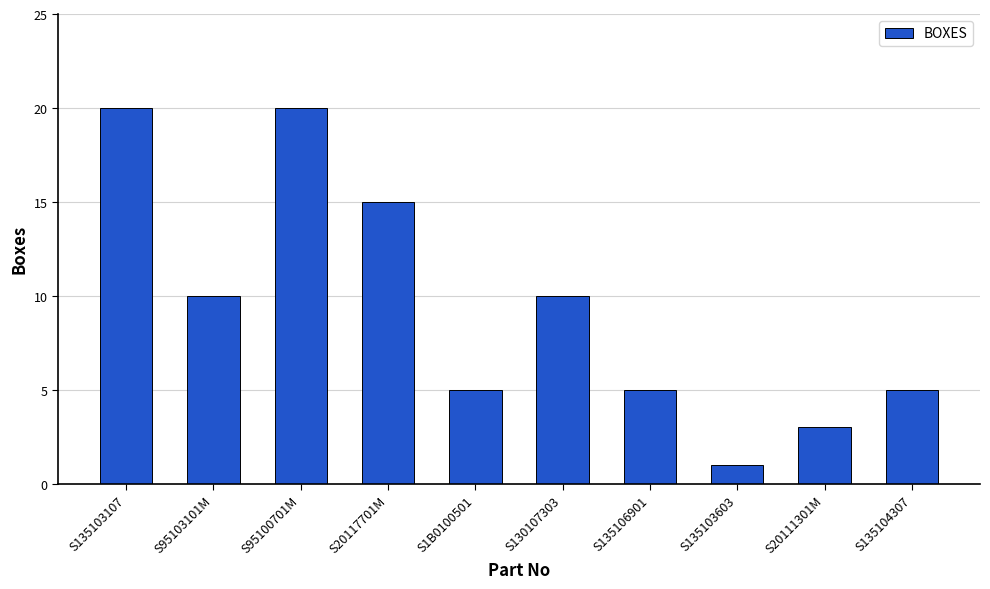

What is the difference between the values at S20117701M and S20111301M?

12